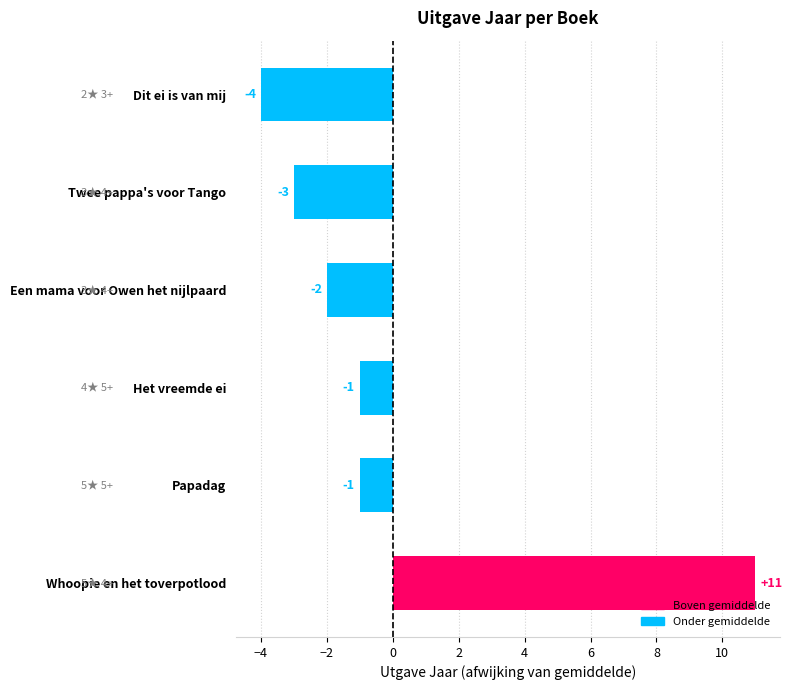

What is the greatest value displayed?

11